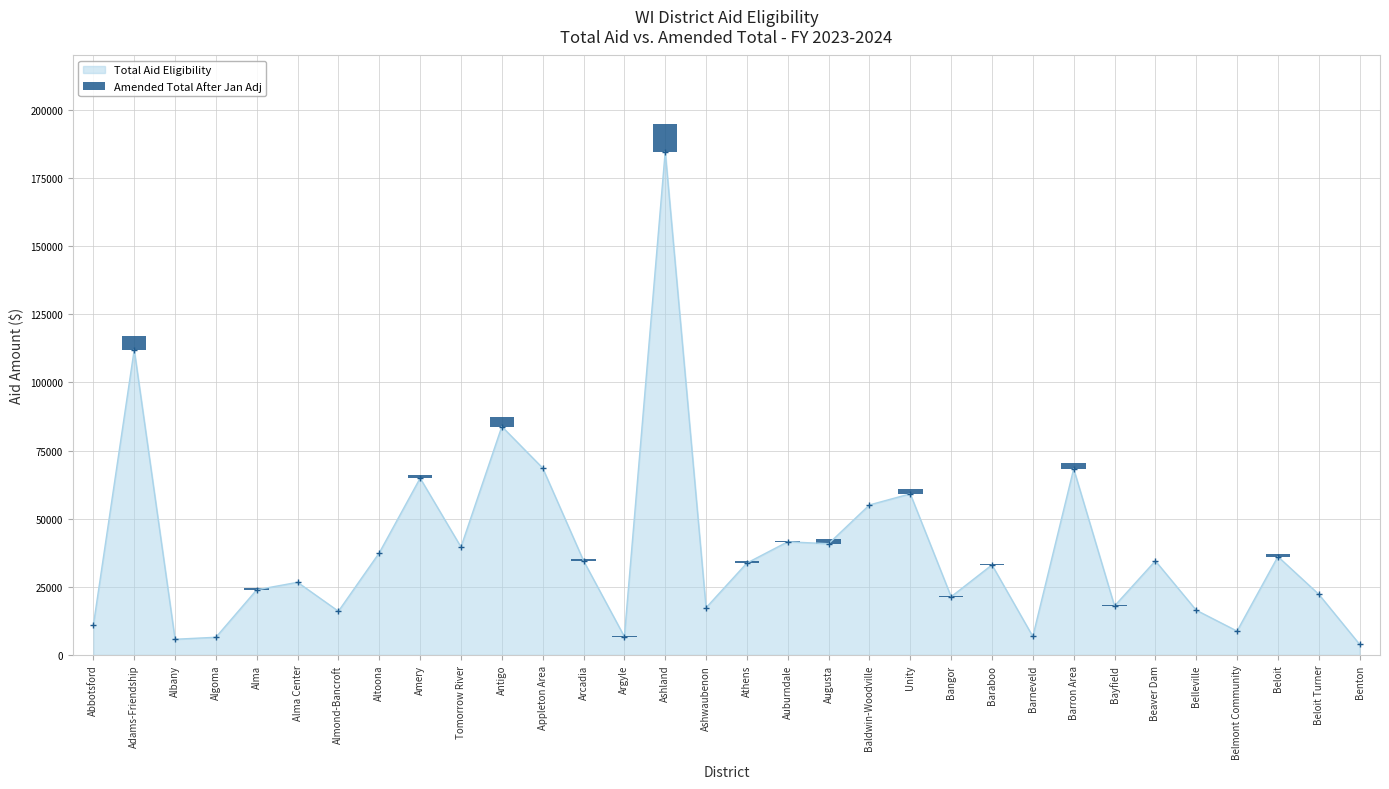

What is the highest value of the Total Aid Eligibility series?

184755